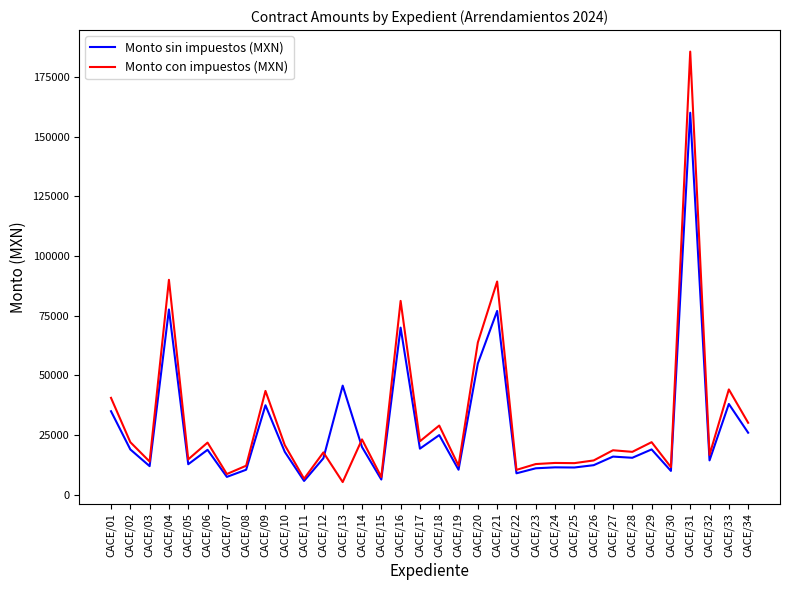

Rank the series at CACE/08 from lowest to highest value.

Monto sin impuestos (MXN), Monto con impuestos (MXN)